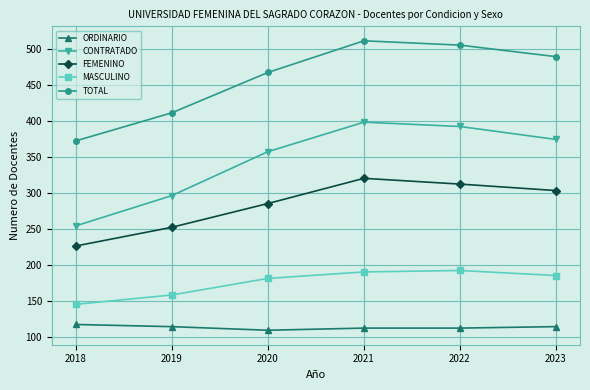

How many data points does each series have?

6